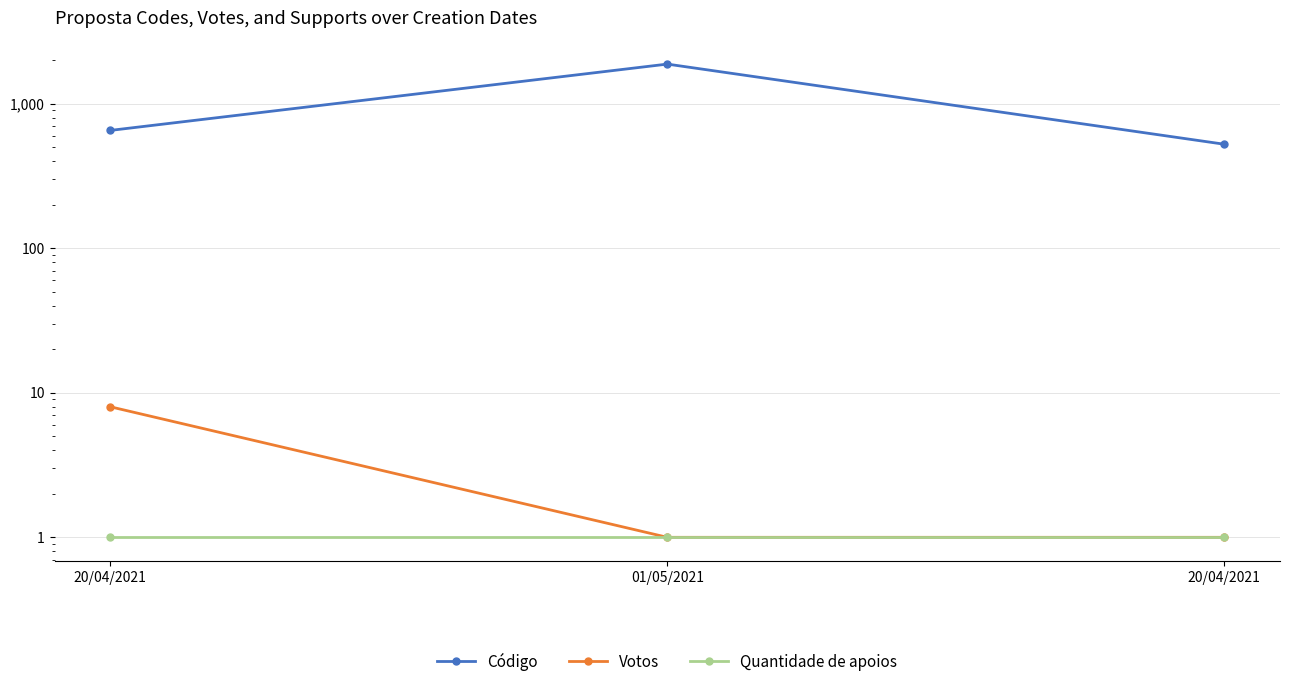

At which label does Código first exceed 653?

01/05/2021